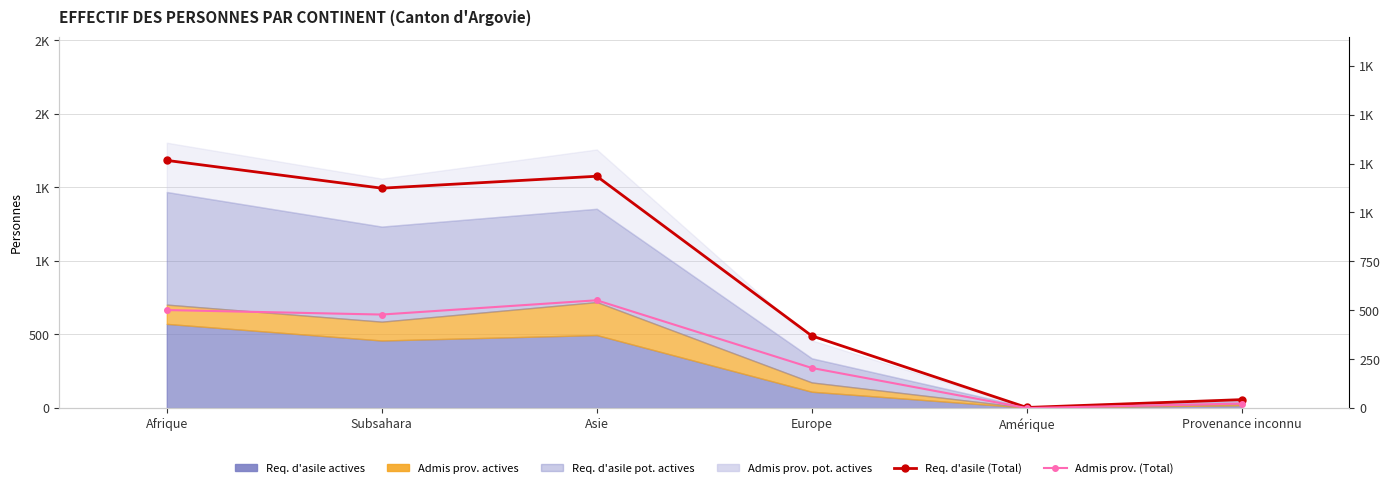

Between Asie and Amérique, which is larger?

Asie